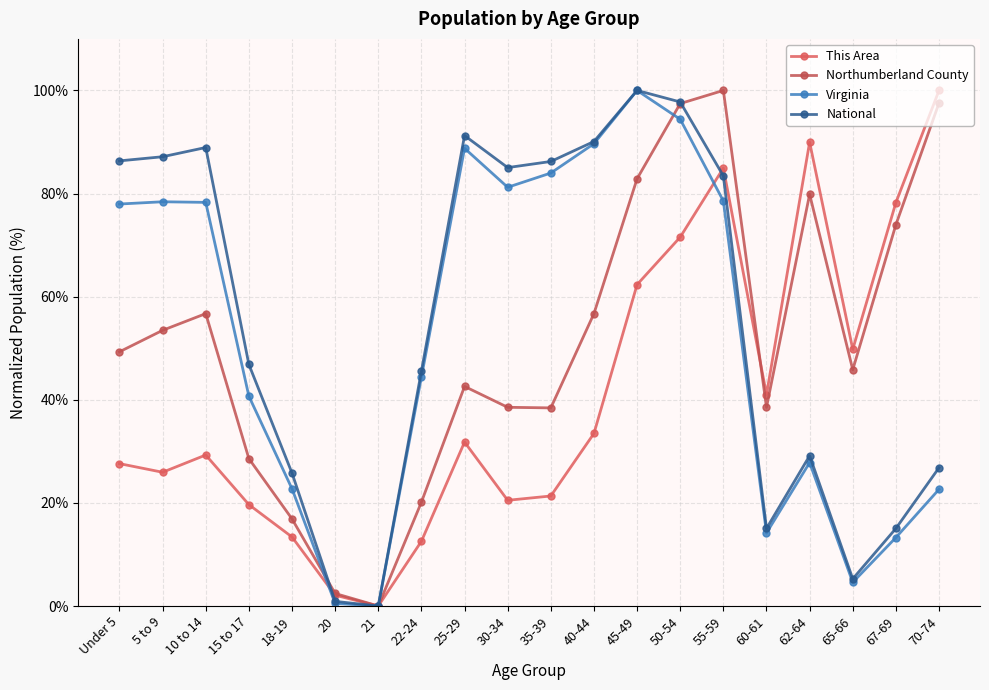

Where is the first local maximum for National?

10 to 14